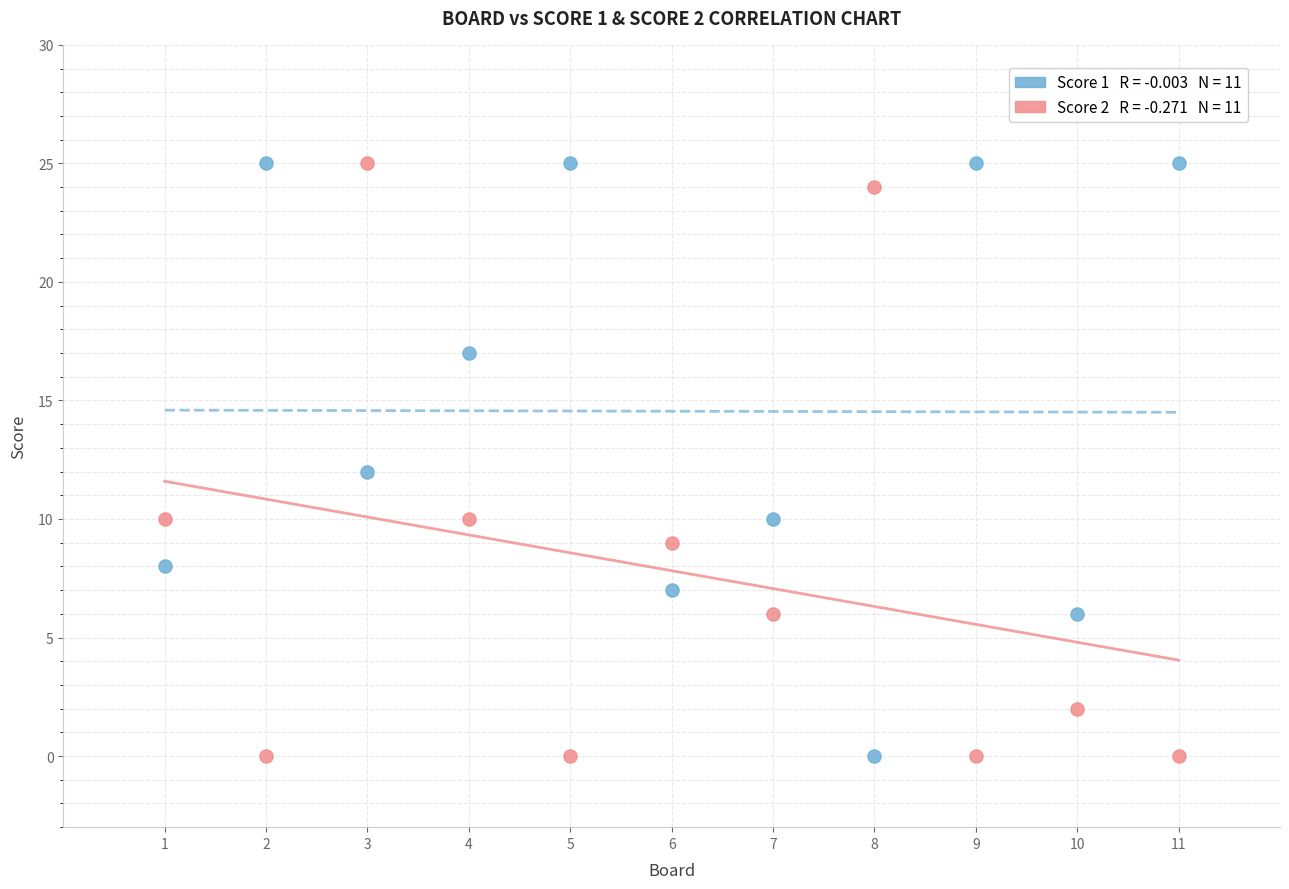

Across all data points, what is the range of X values (max minus min)?

10